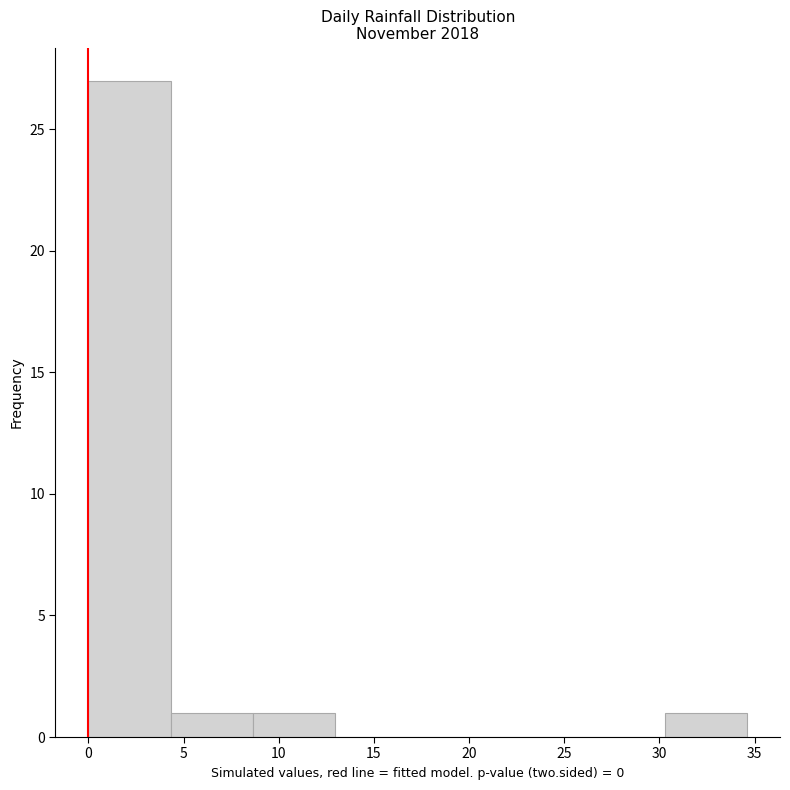

Reading left to right, list every bar in this chart as the range it spans on the x-axis followed by its height. Neither the bar edges nor the heights are printed on the chart, so give them approximately, as read against the axes.

0.0 to 4.5: 27
4.5 to 8.5: 1
8.5 to 13.0: 1
13.0 to 17.5: 0
17.5 to 21.5: 0
21.5 to 26.0: 0
26.0 to 30.5: 0
30.5 to 34.5: 1